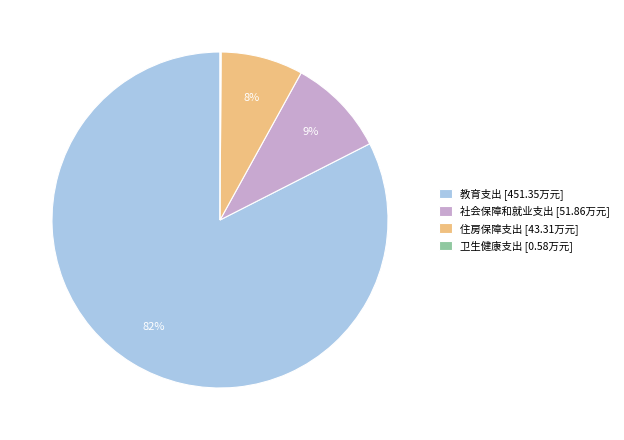

Which has a higher value, 住房保障支出 [43.31万元] or 社会保障和就业支出 [51.86万元]?

社会保障和就业支出 [51.86万元]